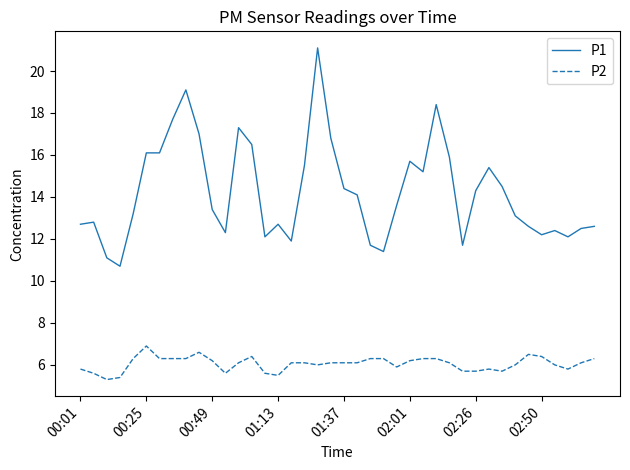

Reading left to right, list all the values displayed in this chart.

P1: 12.7	12.8	11.1	10.7	13.2	16.1	16.1	17.7	19.1	17.0	13.4	12.3	17.3	16.5	12.1	12.7	11.9	15.5	21.1	16.8	14.4	14.1	11.7	11.4	13.6	15.7	15.2	18.4	15.9	11.7	14.3	15.4	14.5	13.1	12.6	12.2	12.4	12.1	12.5	12.6
P2: 5.8	5.6	5.3	5.4	6.3	6.9	6.3	6.3	6.3	6.6	6.2	5.6	6.1	6.4	5.6	5.5	6.1	6.1	6.0	6.1	6.1	6.1	6.3	6.3	5.9	6.2	6.3	6.3	6.1	5.7	5.7	5.8	5.7	6.0	6.5	6.4	6.0	5.8	6.1	6.3